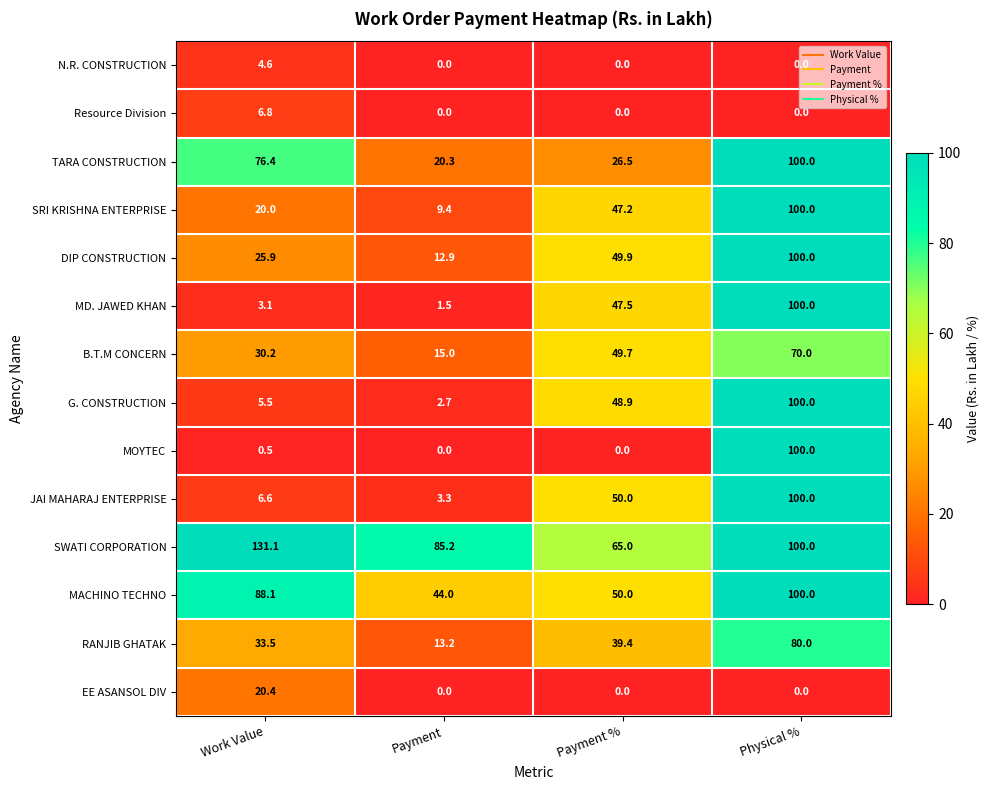

What is the greatest value displayed?

131.1